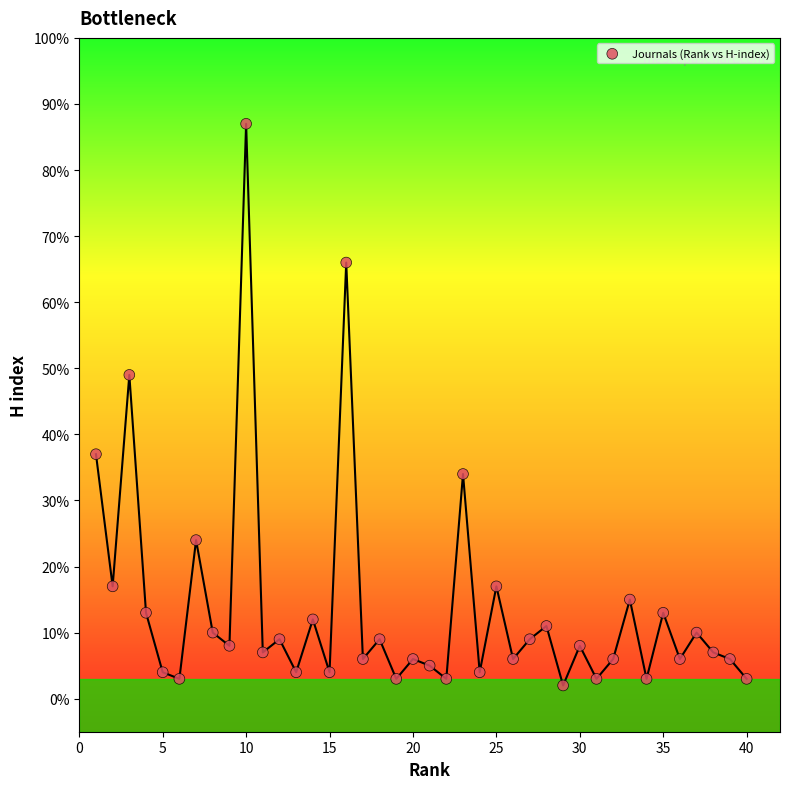

What is the range of Y values (max minus min)?

85